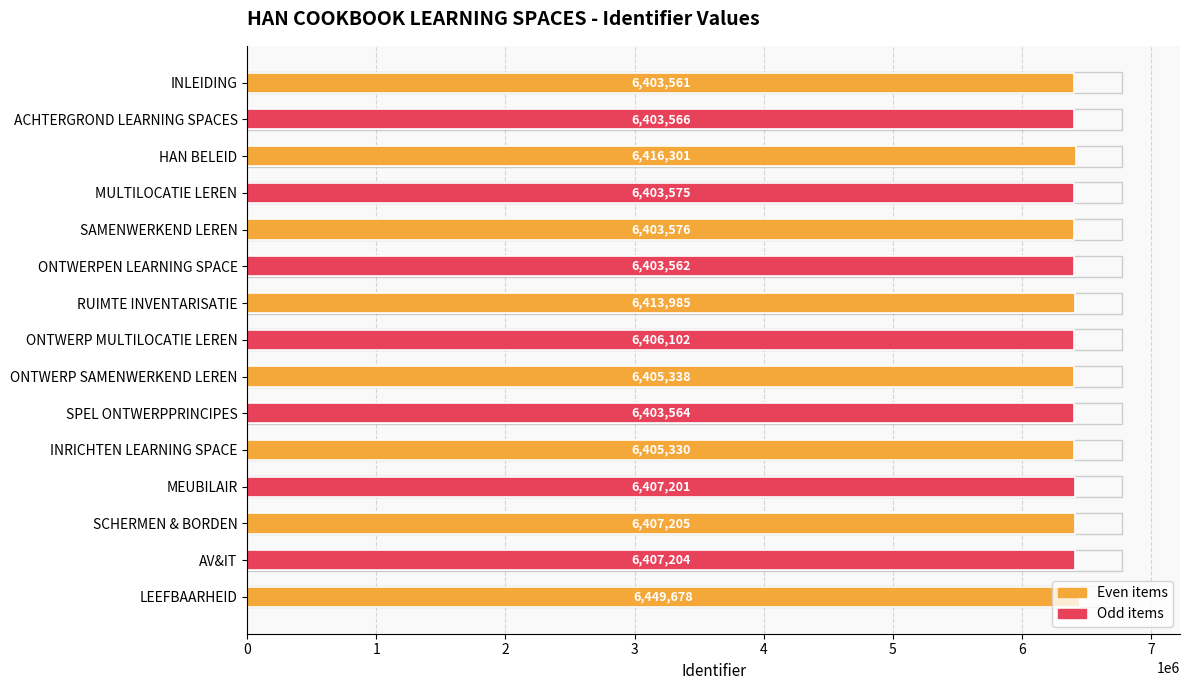

Is it true that the value at INRICHTEN LEARNING SPACE is 1587578?

False